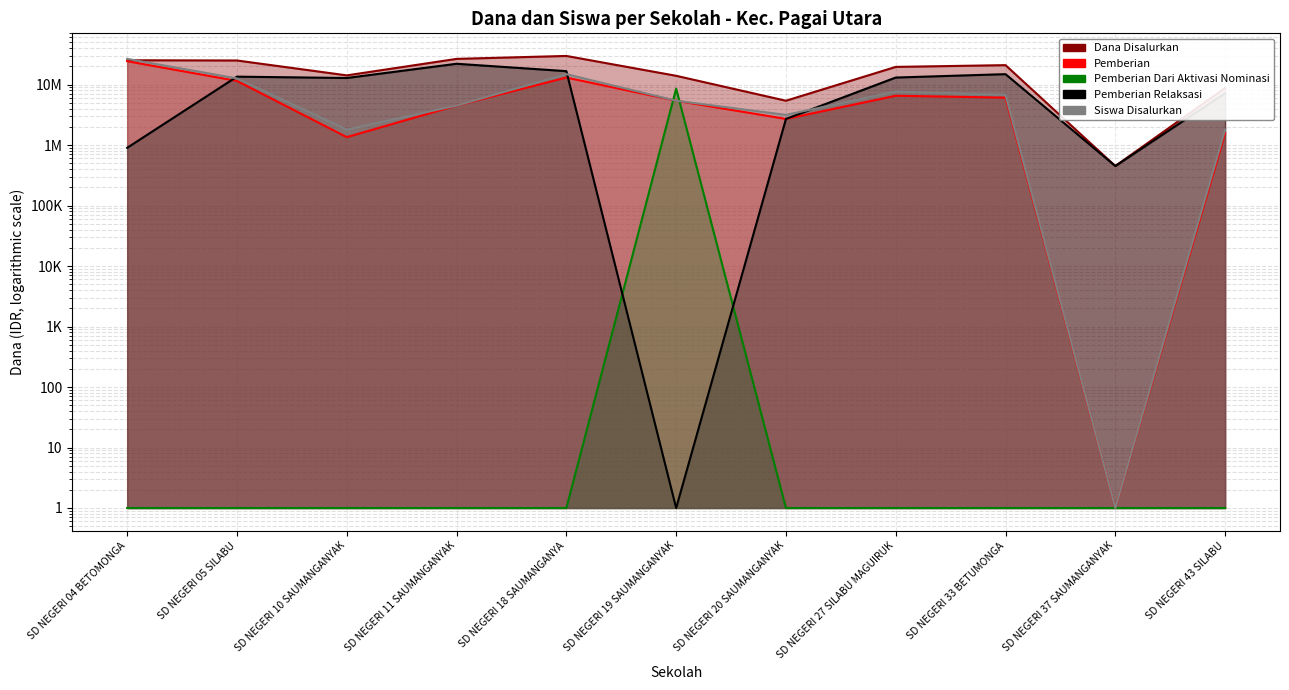

At which category is the sum across all series the highest?

SD NEGERI 04 BETOMONGA